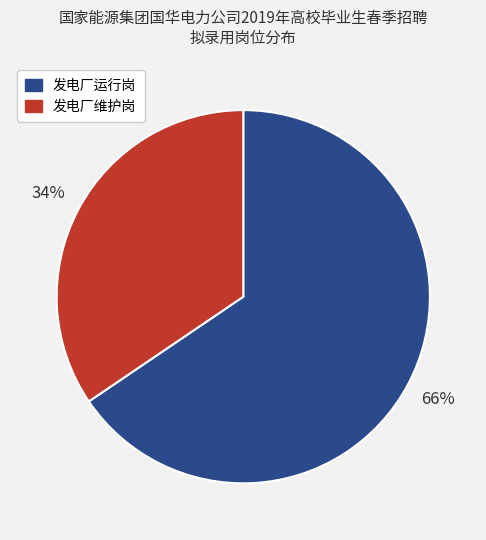

Is the sum of 发电厂维护岗 and 发电厂运行岗 greater than half?

Yes